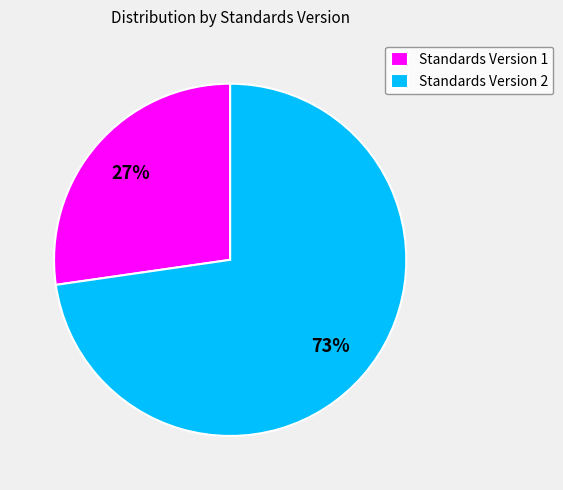

What is the majority slice?

Standards Version 2